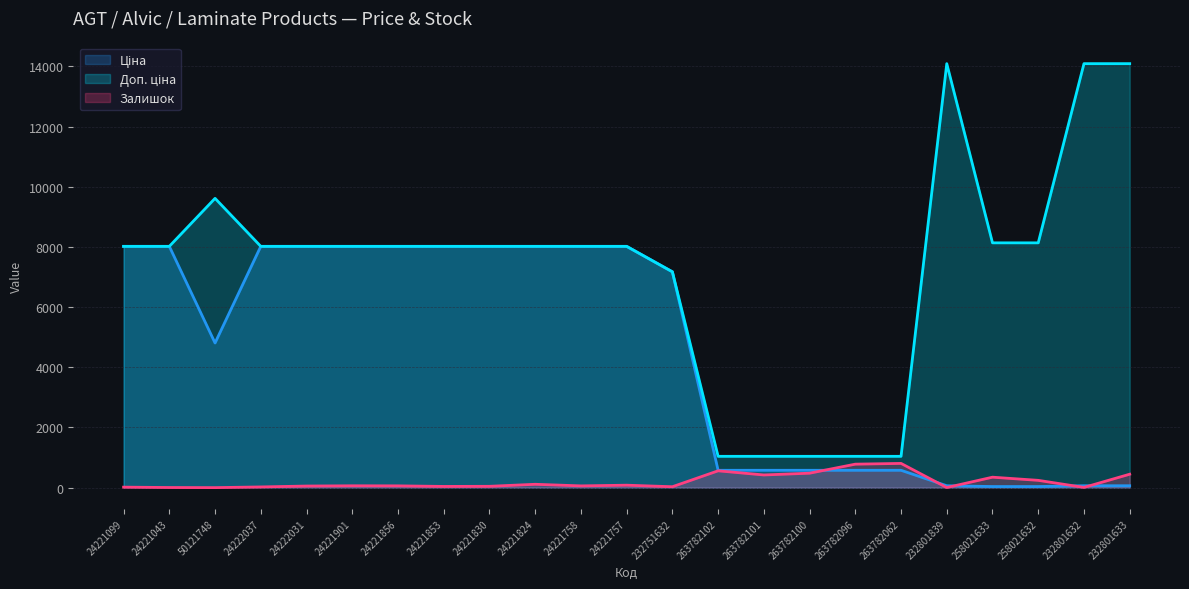

Between 263782101 and 24221758, which is larger?

24221758